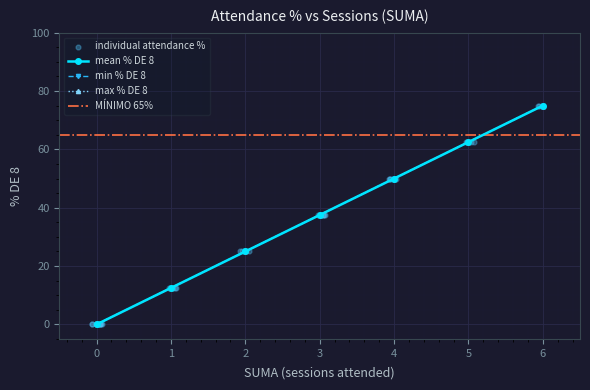

What is the change in value from 6 to 0?

-75.0